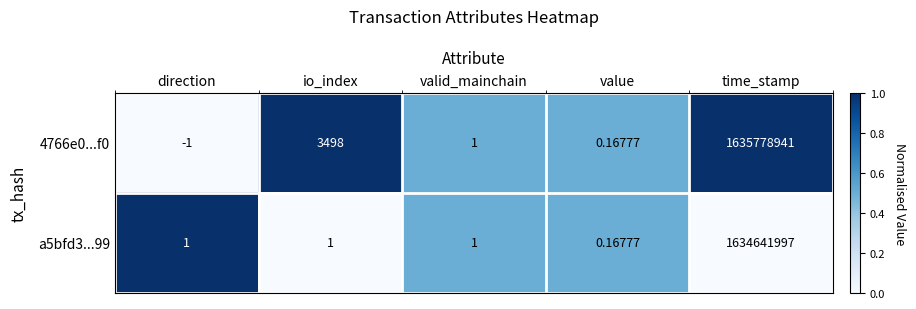

Rank the series at io_index from highest to lowest value.

4766e0...f0, a5bfd3...99